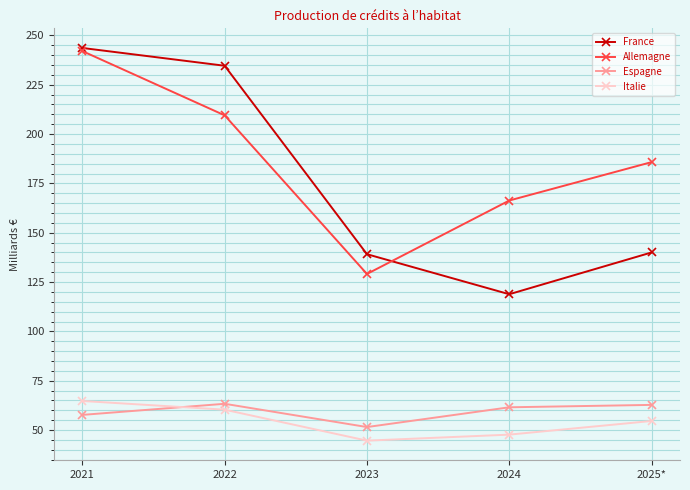

True or false: Italie has more than 2 points higher than both neighbors.

False